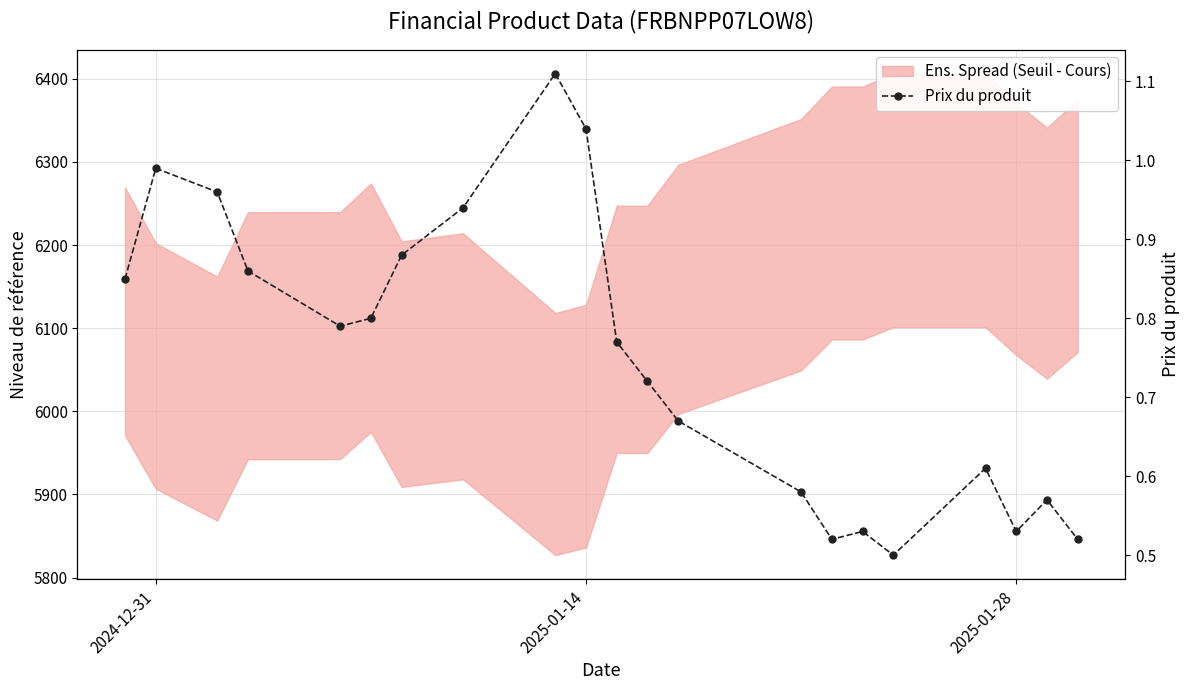

True or false: there are more than 0 points higher than both neighbors.

True